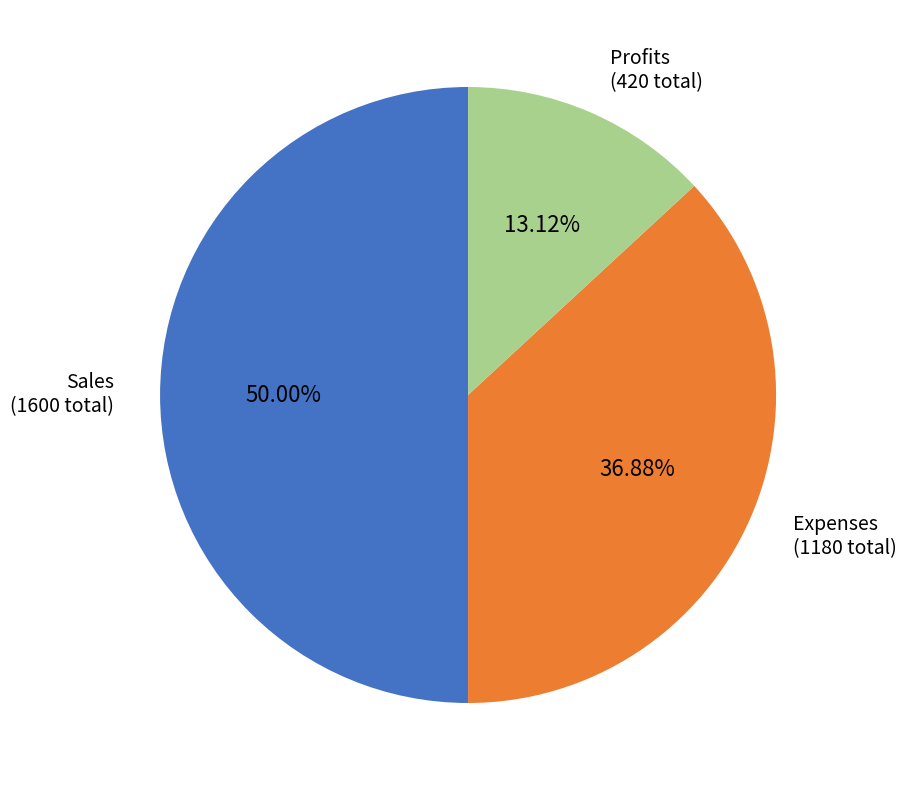

Does Expenses represent more than half of the total?

No